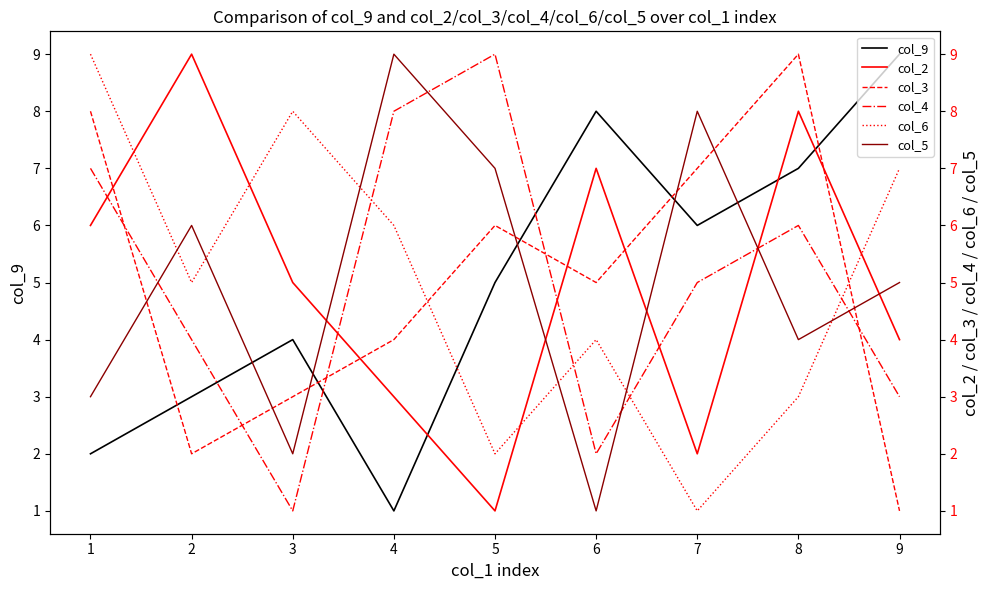

True or false: col_9 has a value of 15 at 9.

False